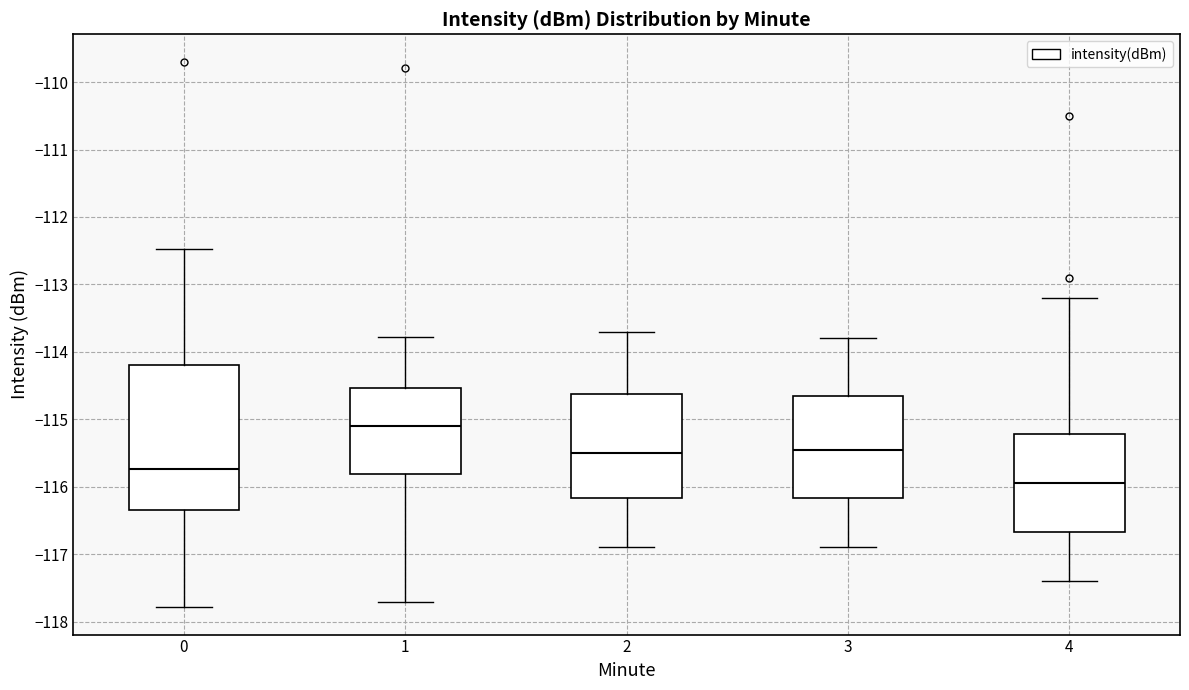

Where does the upper whisker of the box at x = 3 end on the y-axis? The values are not printed on the chart, so give them approximately, as read against the axis.

-113.8